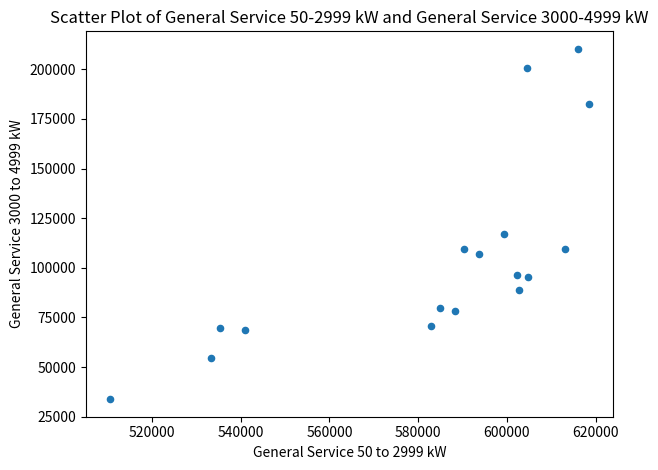

What Y value in the scatter plot is closest to 122066?

116994.9